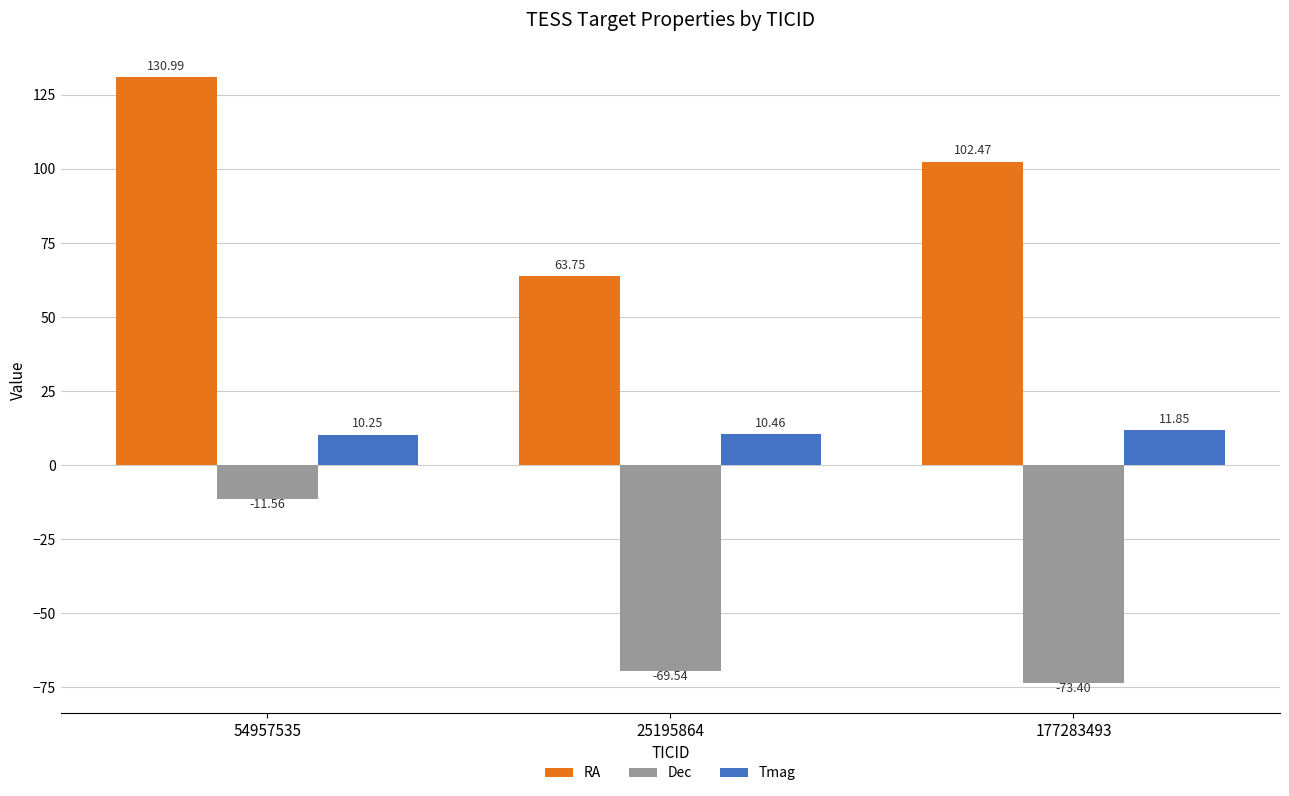

At how many categories does at least one series exceed 23?

3